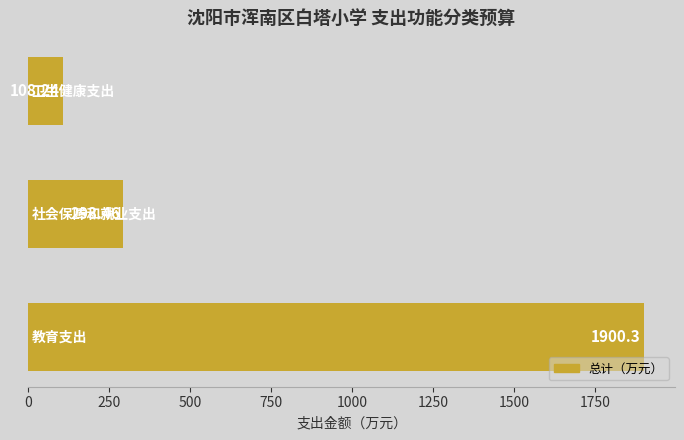

How many distinct data groups are displayed?

1